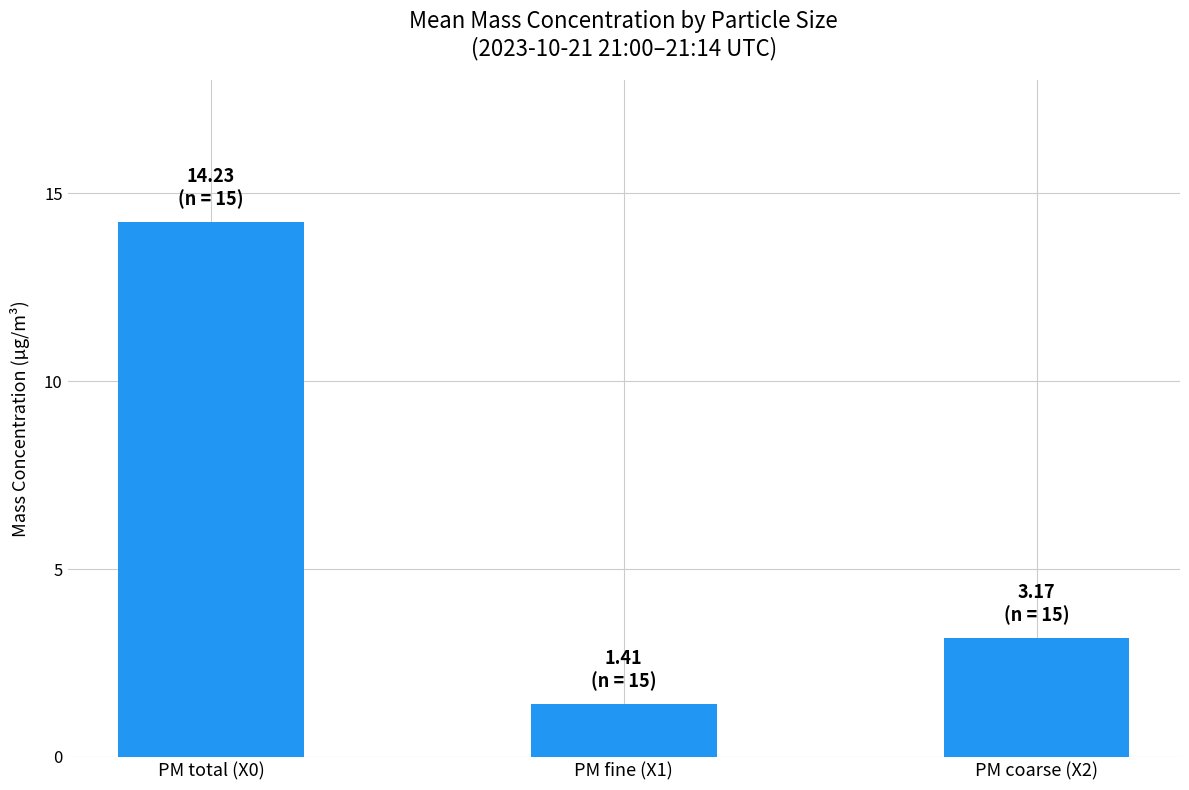

What is the label of the 3rd bar from the left?

PM coarse (X2)